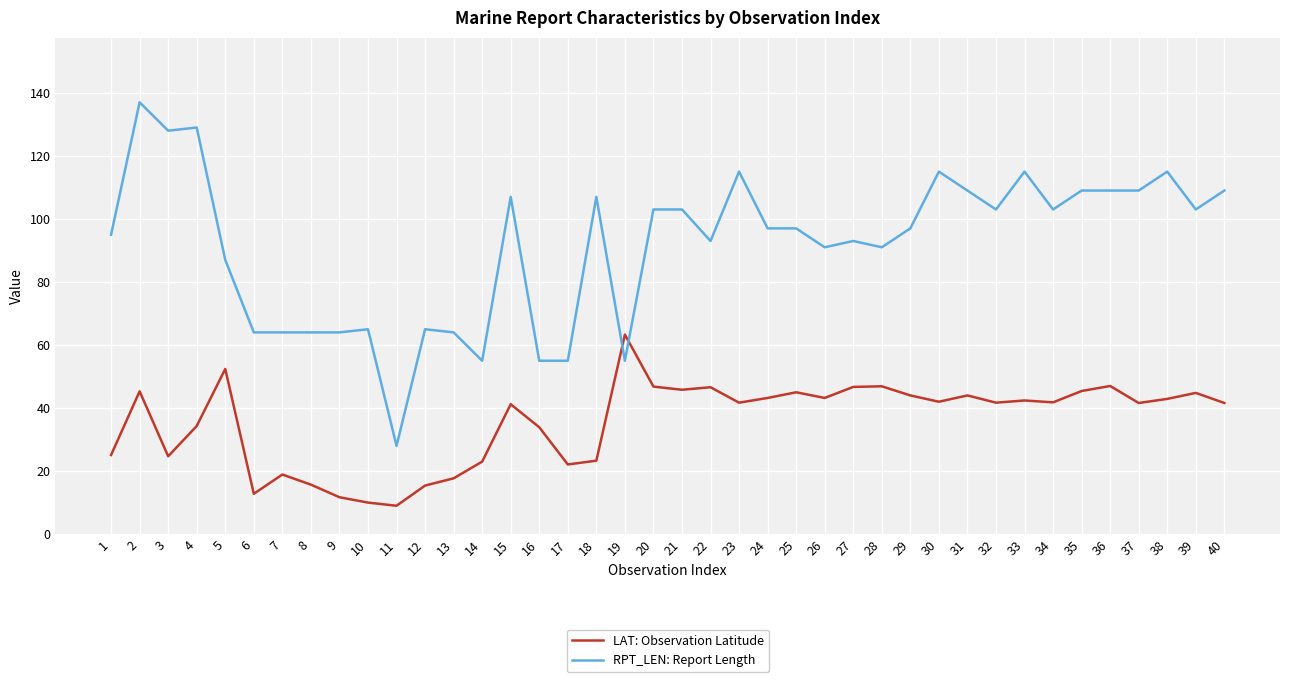

The value of LAT: Observation Latitude at 16 is 33.9. True or false?

True